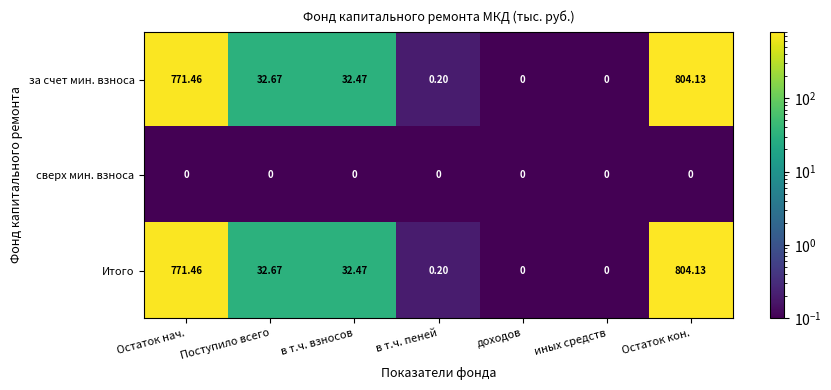

Is the value of Итого at Поступило всего greater than the value of сверх мин. взноса at в т.ч. пеней?

Yes